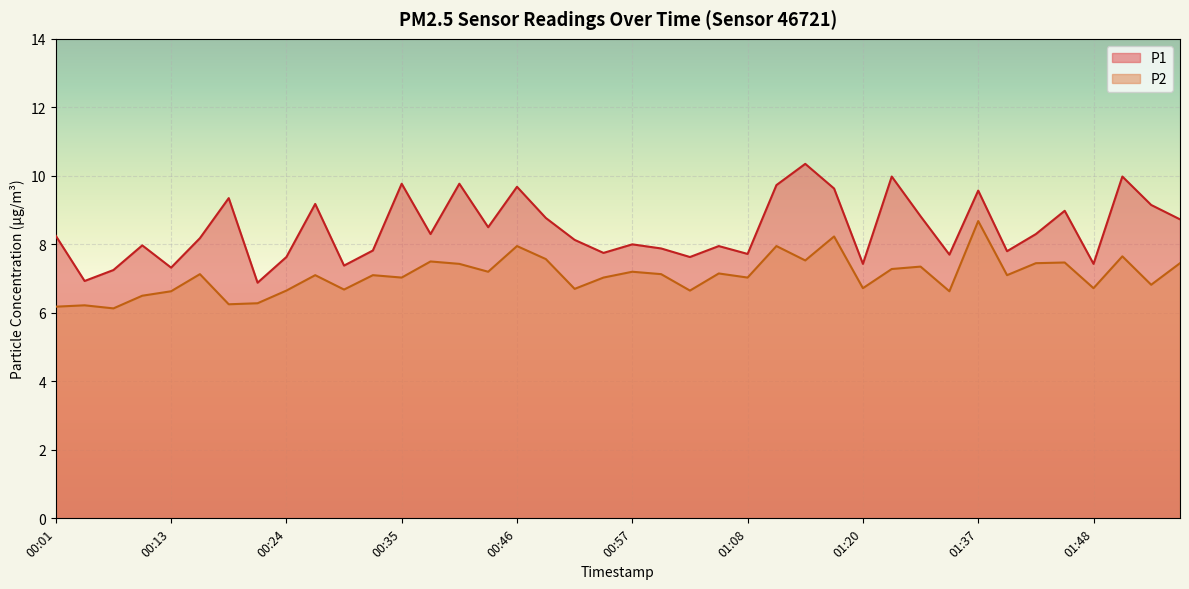

What is the difference between the P2 values at 01:51 and 01:05?

0.5